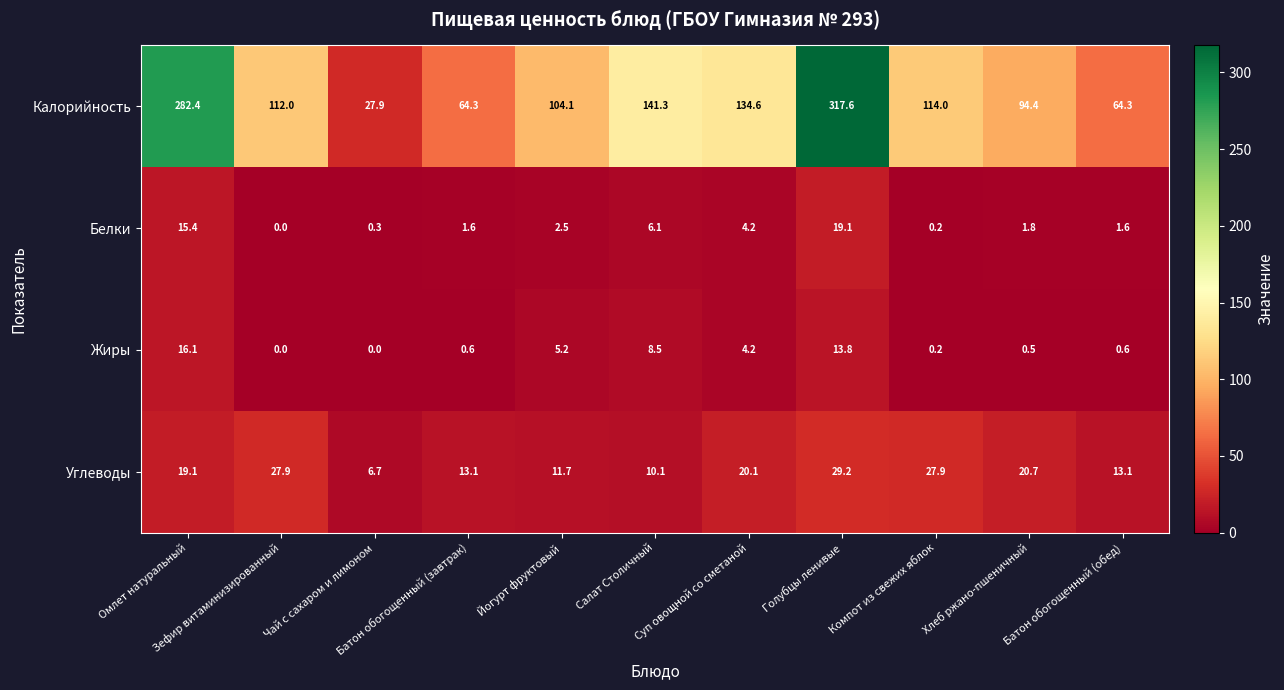

Which series has the widest spread of values?

Калорийность